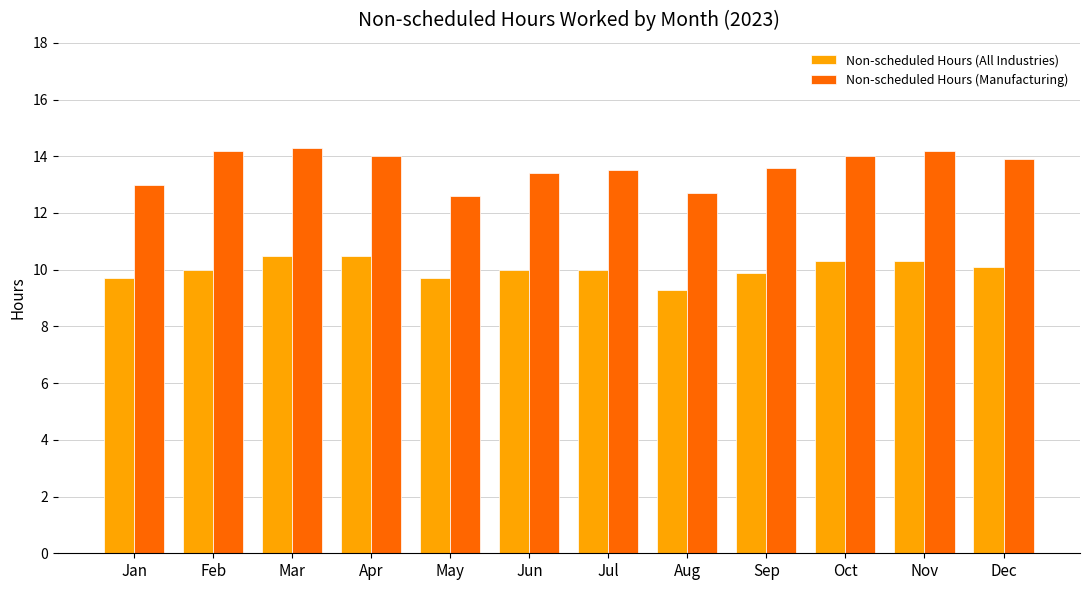

What is the difference between the highest and lowest values at Aug?

3.4